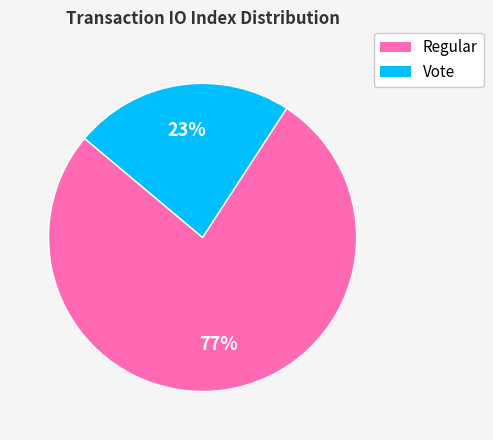

Is it true that Regular is 66% of the pie?

False